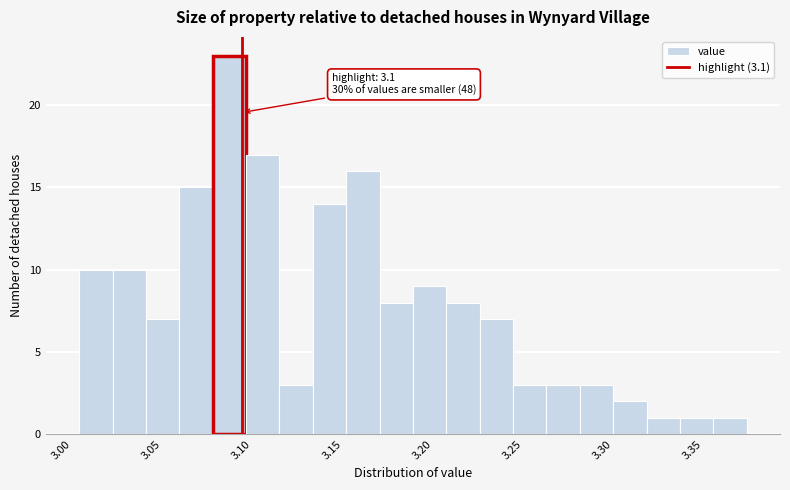

Around what value on the x-axis is the tallest bar? Give the approximate position of its centre, as read against the axis.

3.095